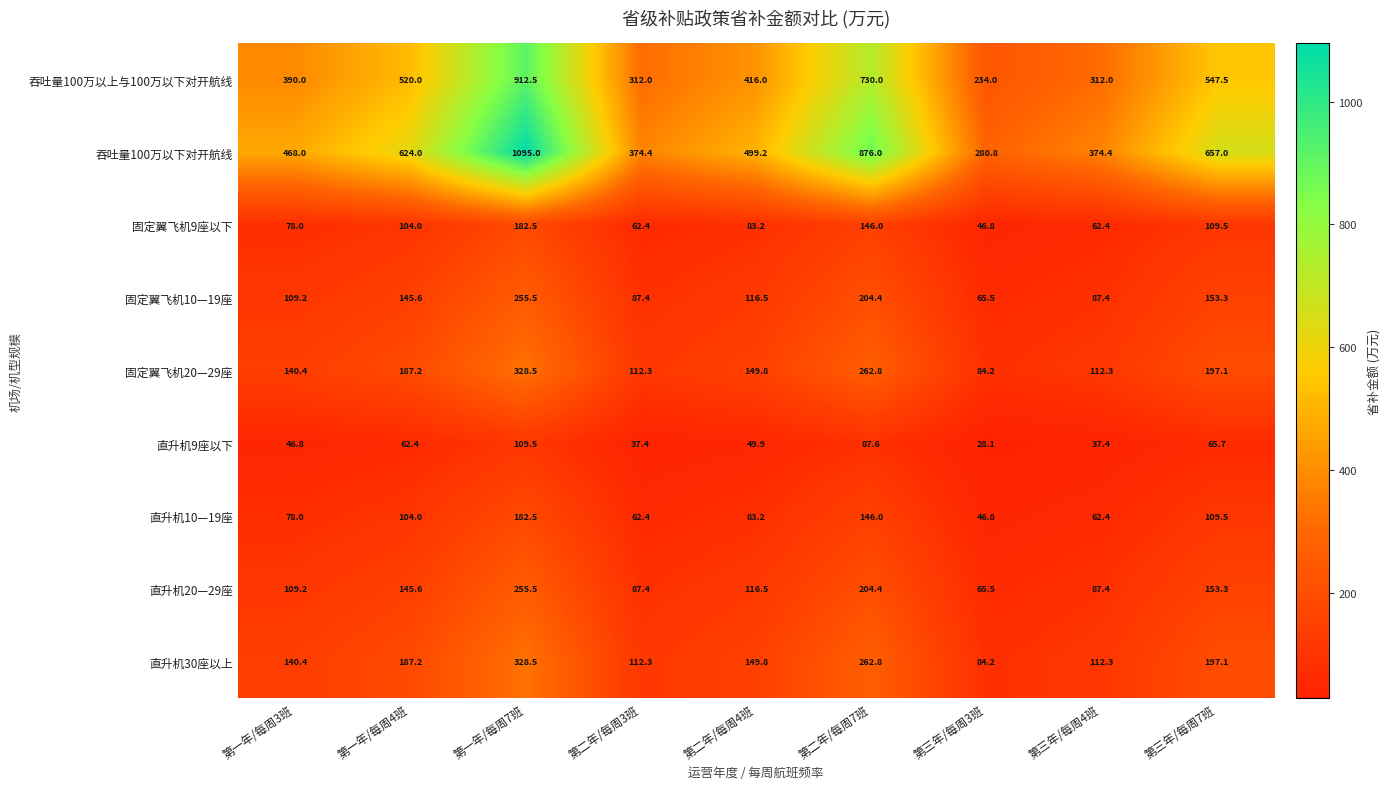

How many series are shown in this chart?

9